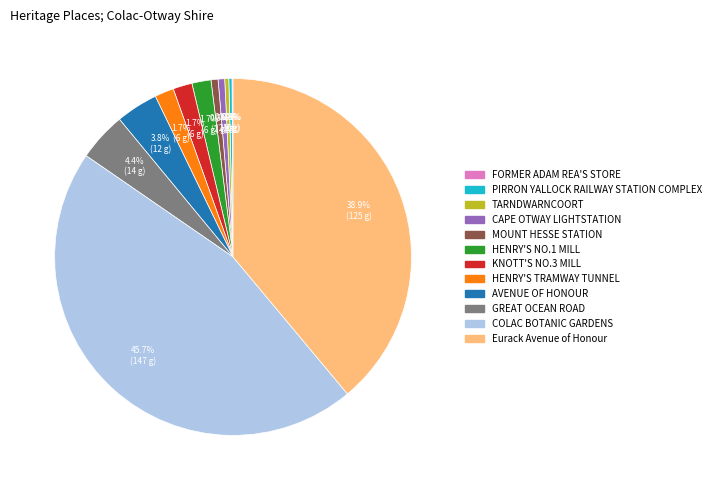

Combined, do COLAC BOTANIC GARDENS and PIRRON YALLOCK RAILWAY STATION COMPLEX account for over 50%?

No